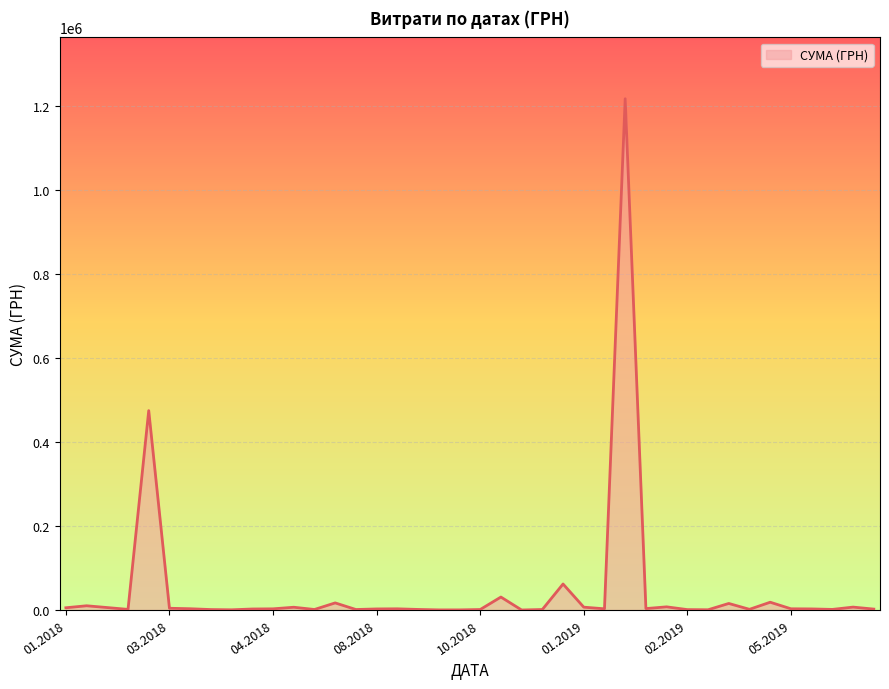

How many lines are shown in the chart?

1